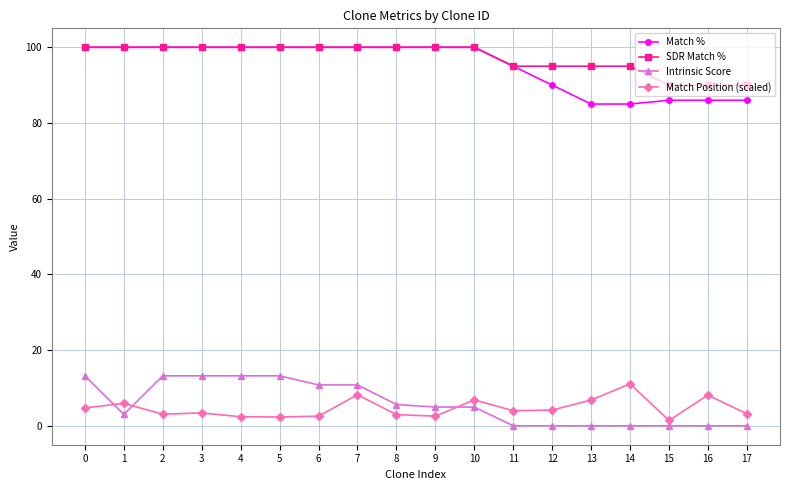

What is the value of the Match Position (scaled) point at the 18th from the left?

3.1